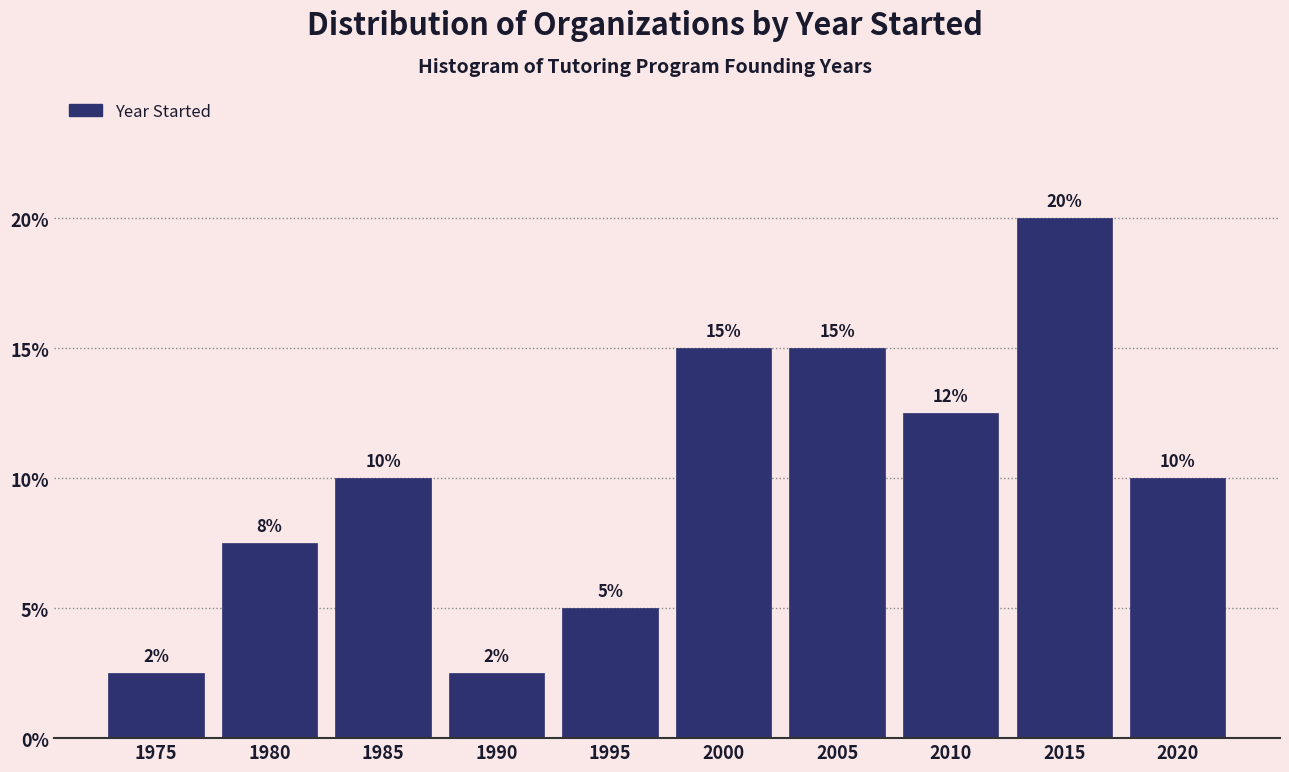

The value at 1985 is 10.0. True or false?

True